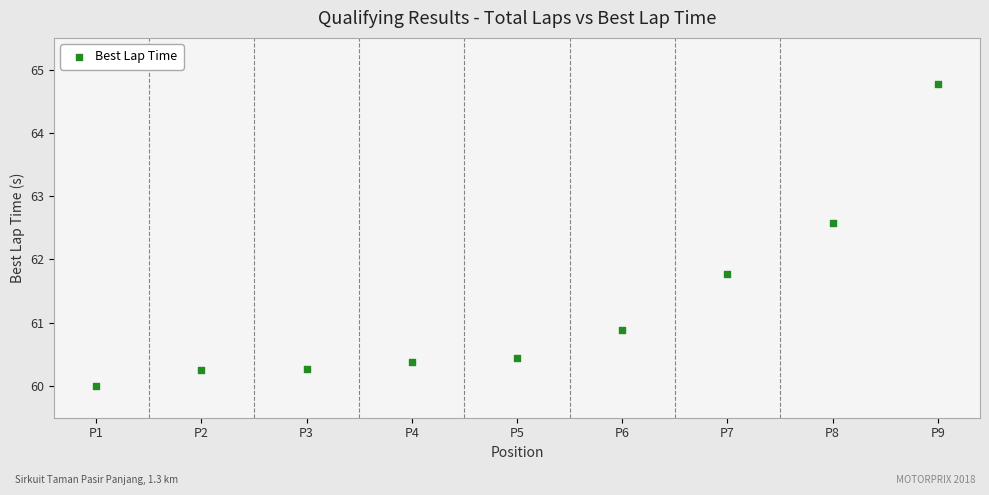

What Y value in the scatter plot is closest to 62?

61.8